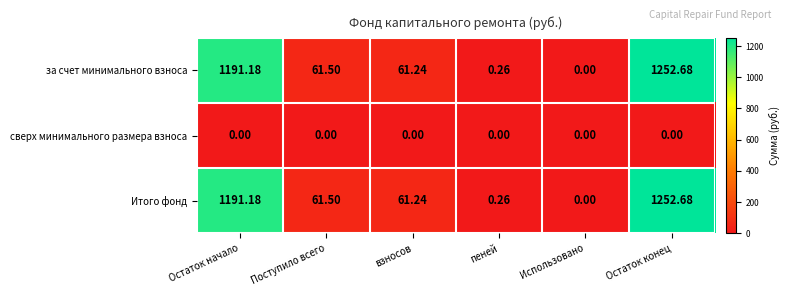

Is the value of сверх минимального размера взноса at Остаток конец greater than the value of Итого фонд at Поступило всего?

No